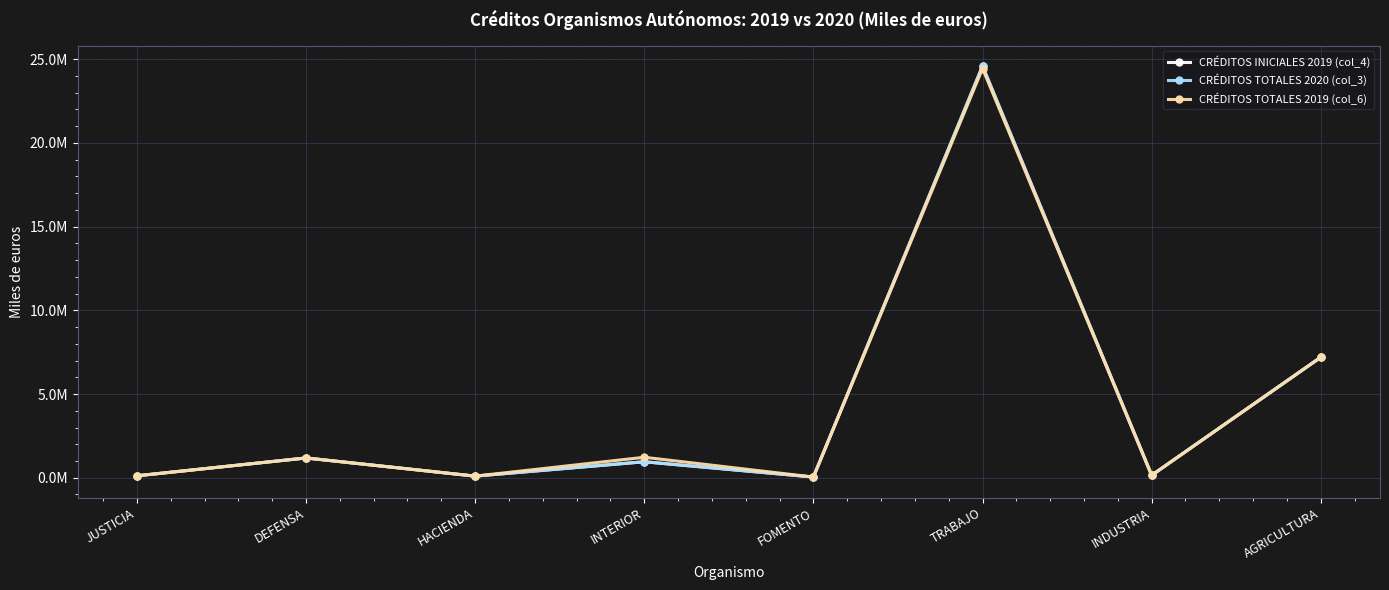

Is this an area chart (filled region under the line)?

No